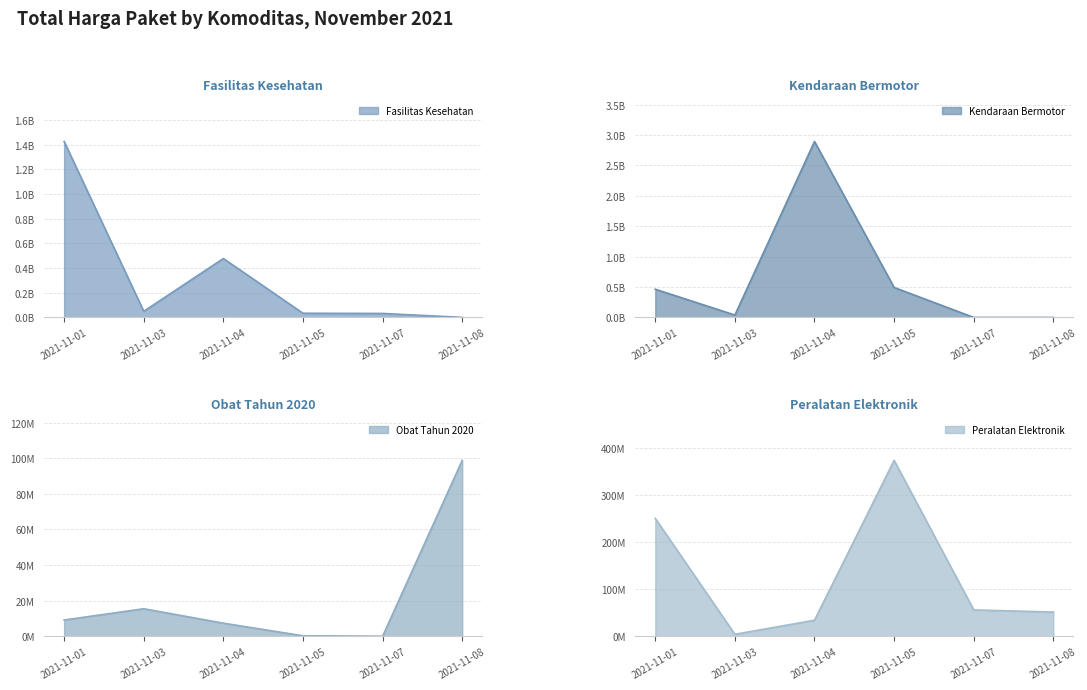

Does the chart have visible grid lines?

Yes